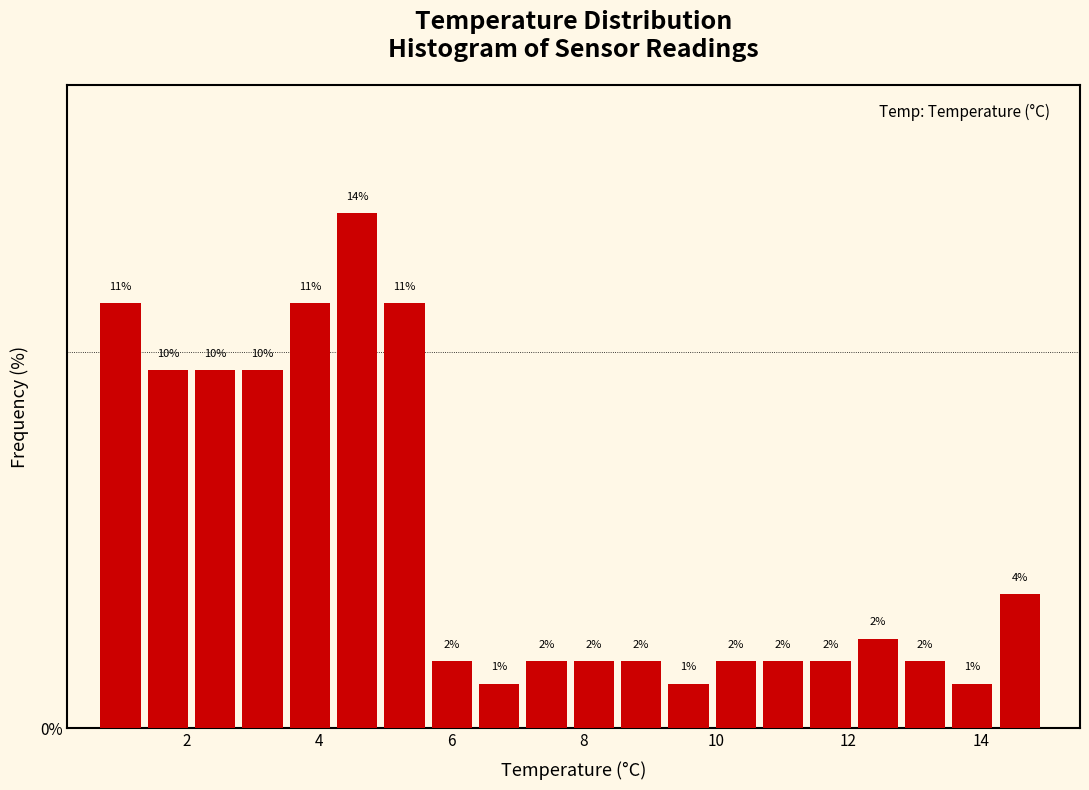

Read against the x-axis, roughly where is the centre of the tallest bar?

4.6